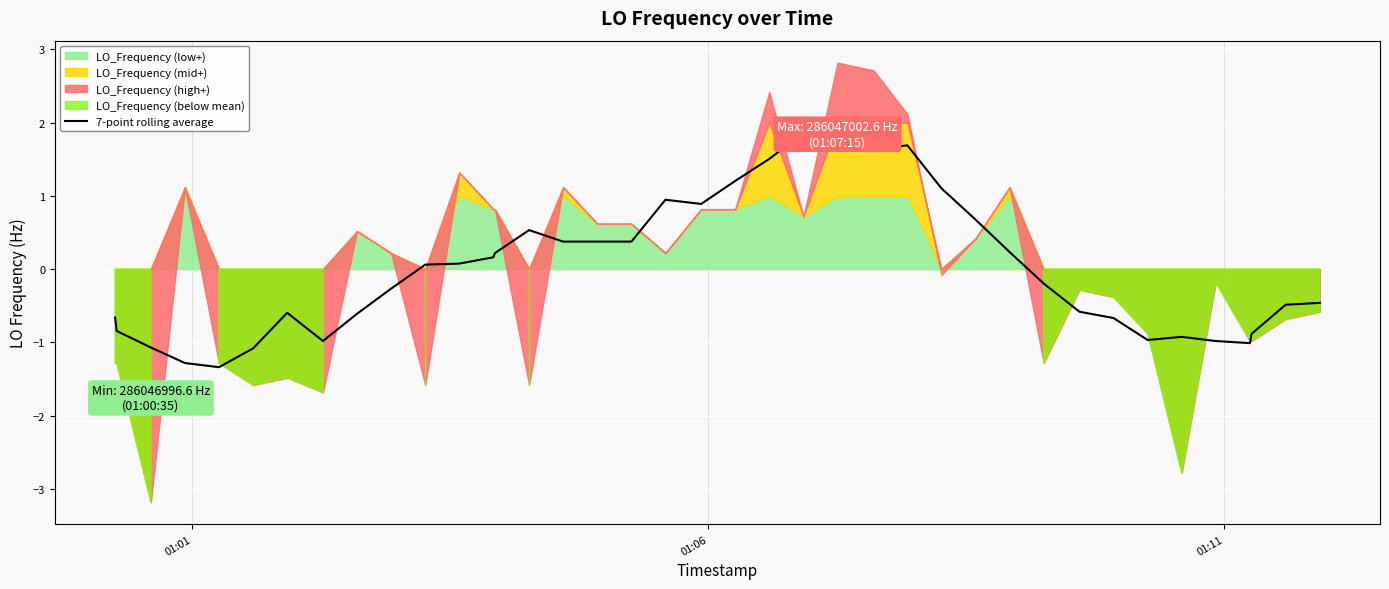

How many points are higher than both their immediate neighbors (excluding endpoints)?

6